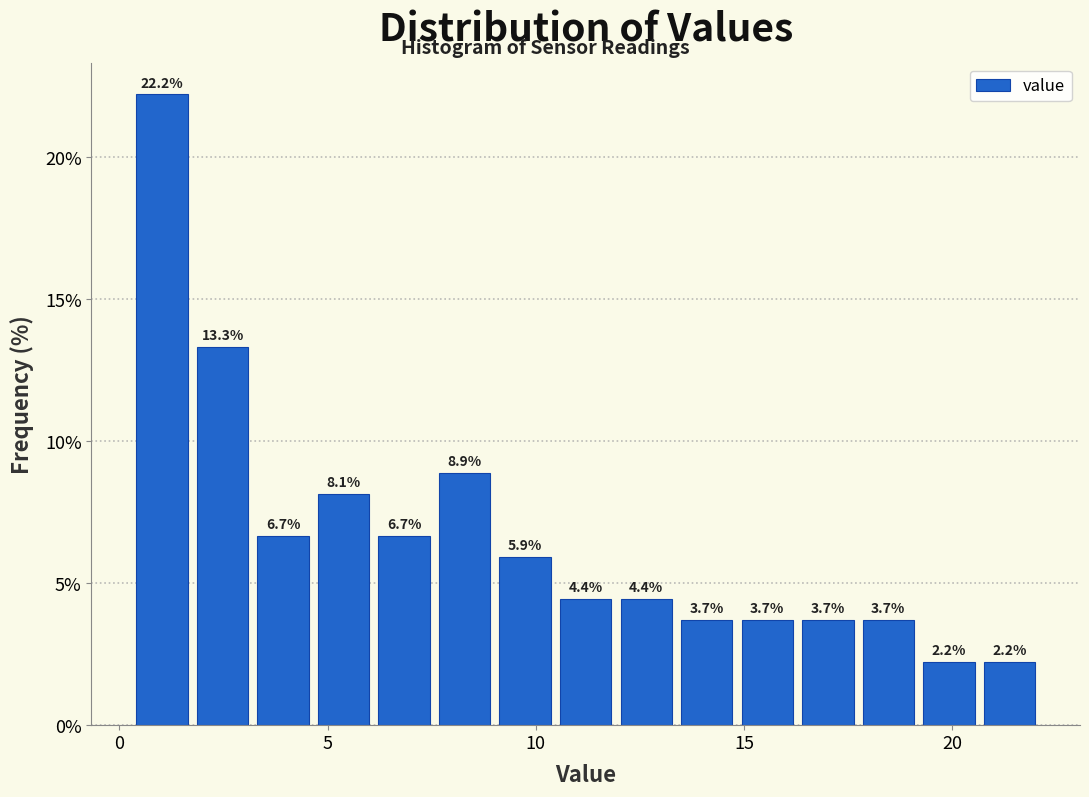

Around what value on the x-axis is the tallest bar? Give the approximate position of its centre, as read against the axis.

1.0